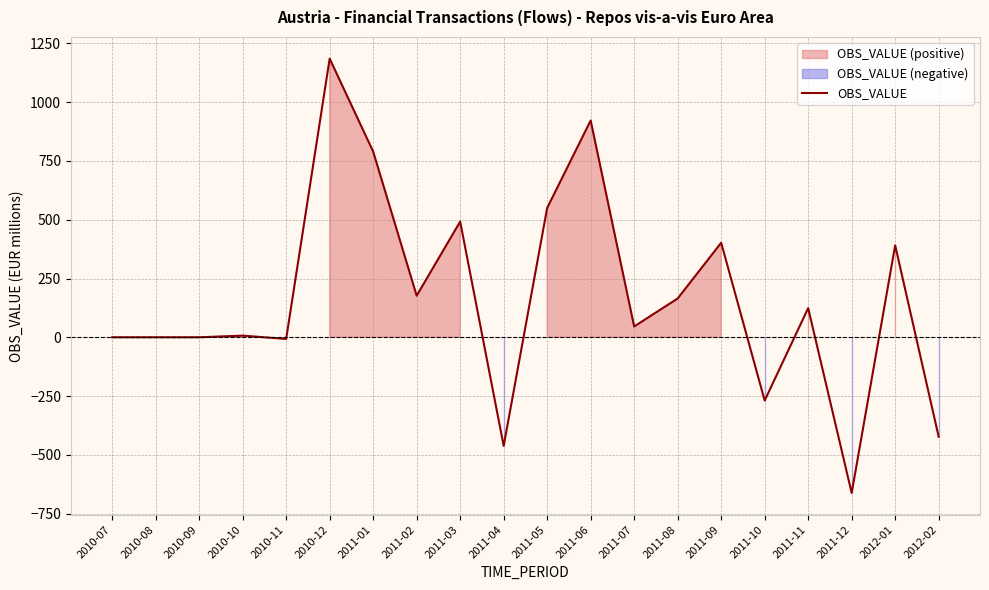

How many interior local valleys (lower than both neighbors) does the data have?

6